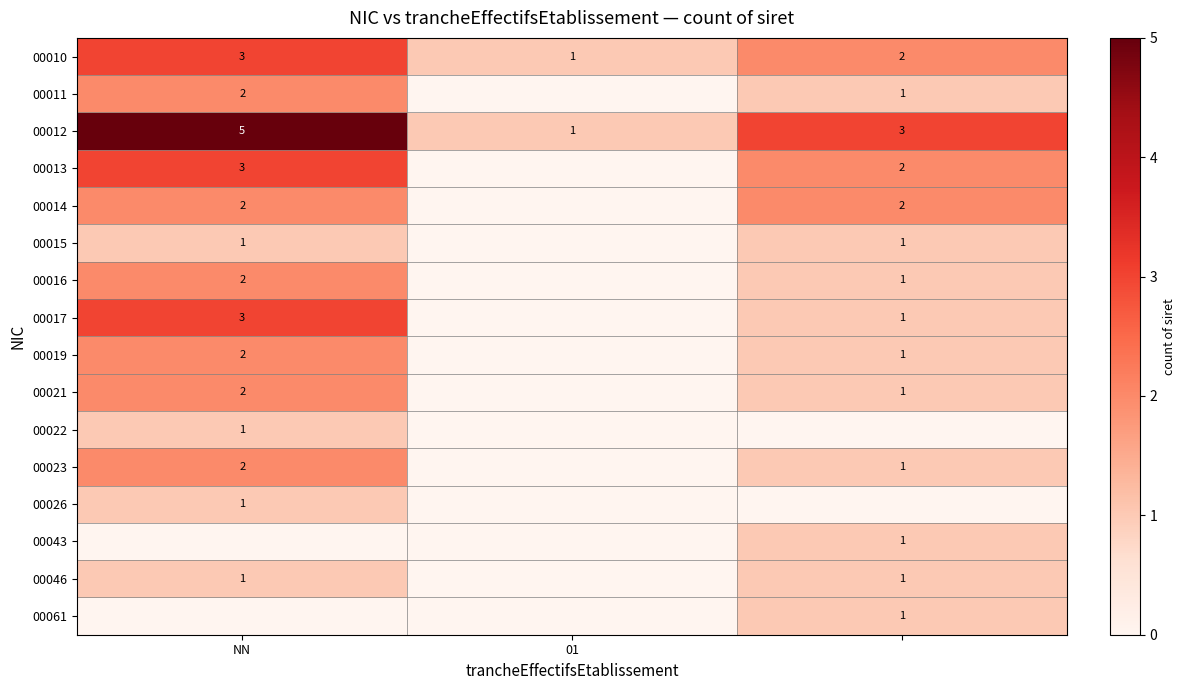

The 00014 series shows 3 at NN. True or false?

False